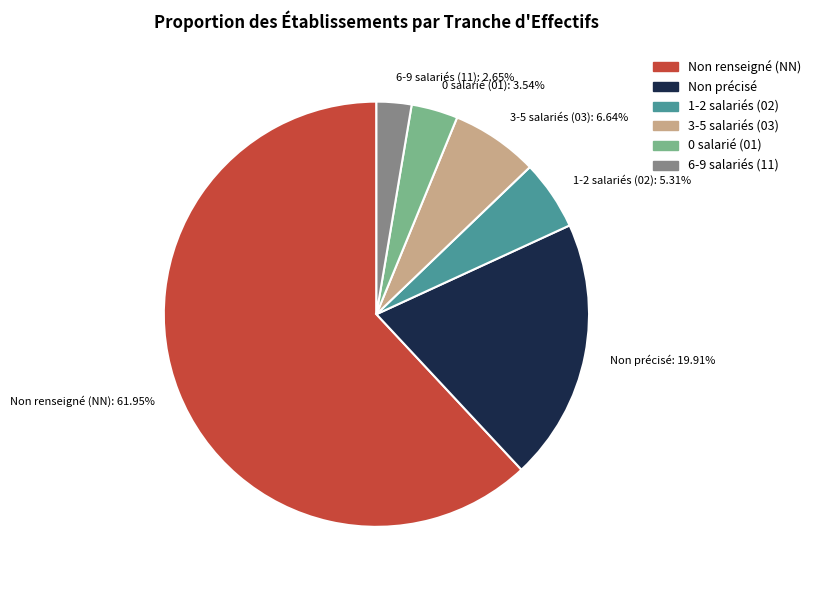

Combined, do Non renseigné (NN): 61.95% and 0 salarié (01): 3.54% account for over 50%?

Yes